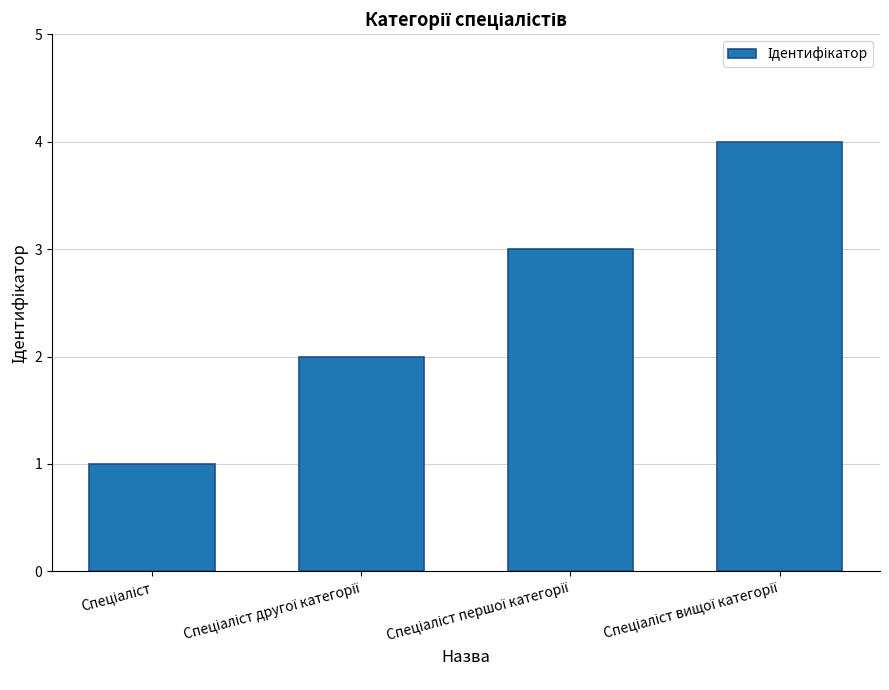

What is the sum of all values?

10